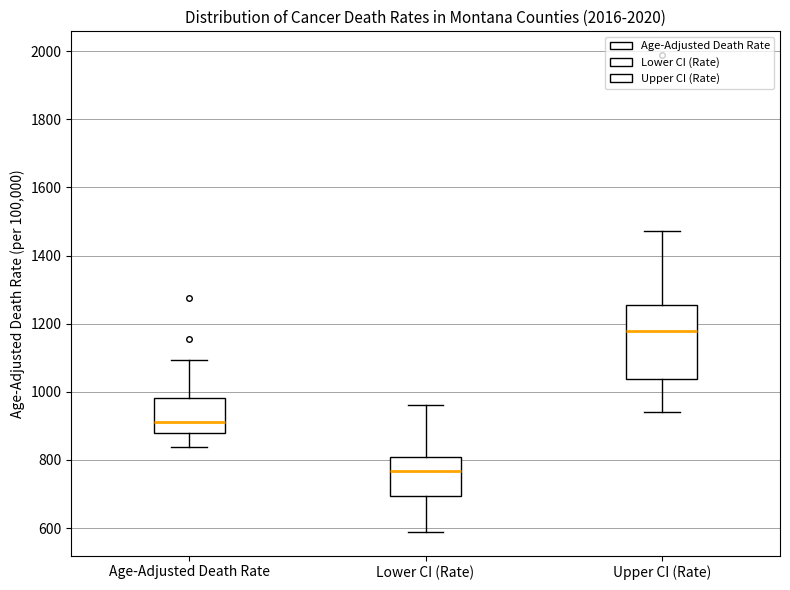

Where is the upper edge of the box for Upper CI (Rate) on the y-axis? The values are not printed on the chart, so give them approximately, as read against the axis.

1260